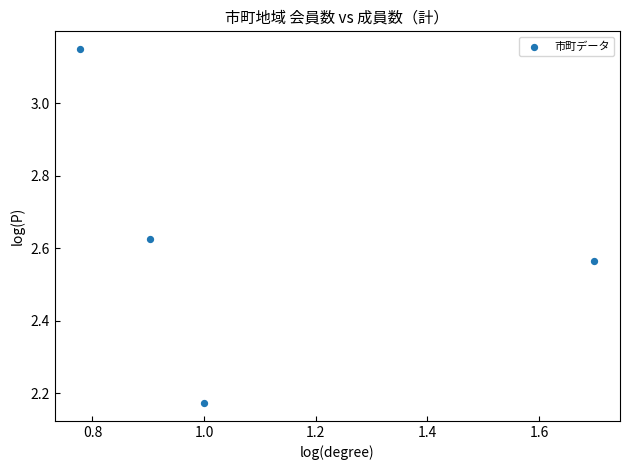

What is the average X value?

1.1